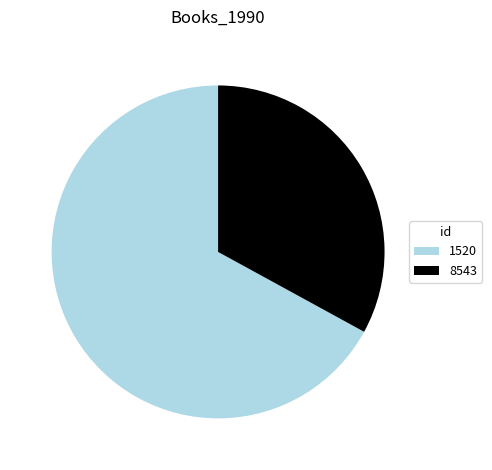

Is it true that 1520 is 67% of the pie?

True